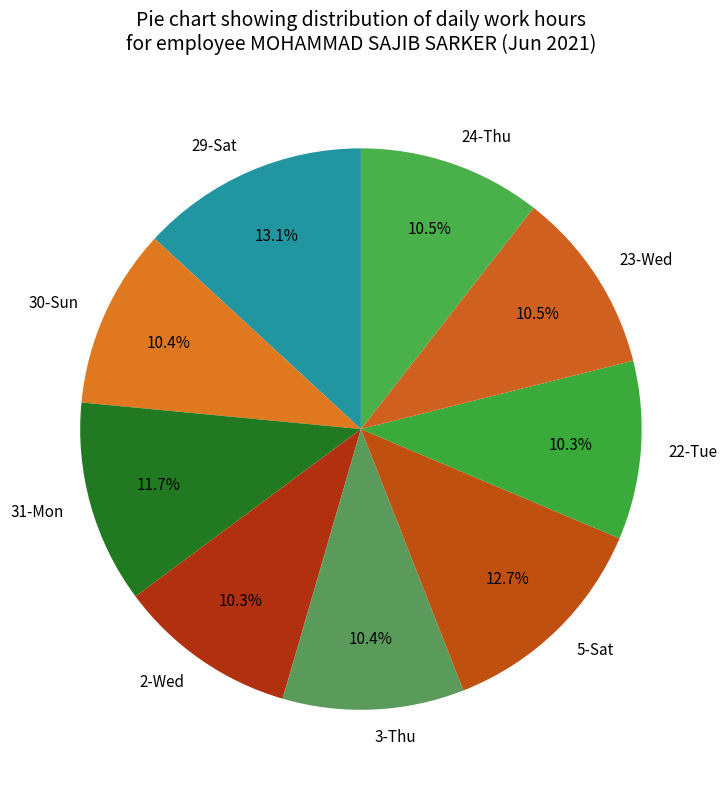

Between 22-Tue and 5-Sat, which is larger?

5-Sat